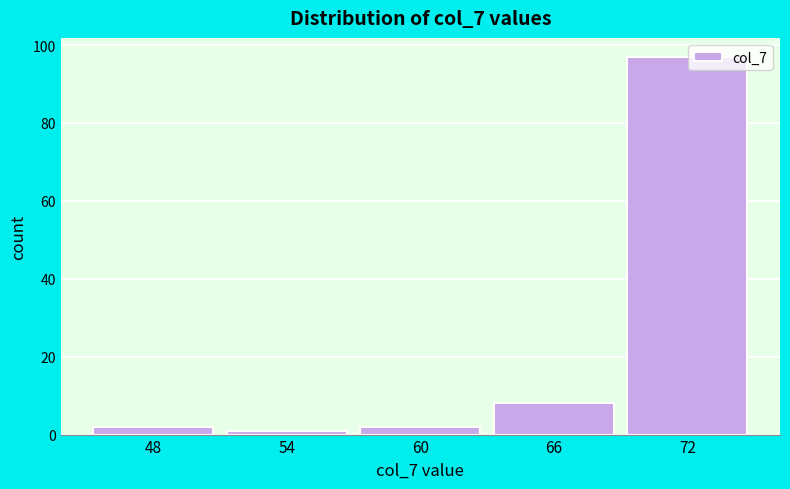

Reading left to right, what are all the values shown in this chart?

48=2	54=1	60=2	66=8	72=97